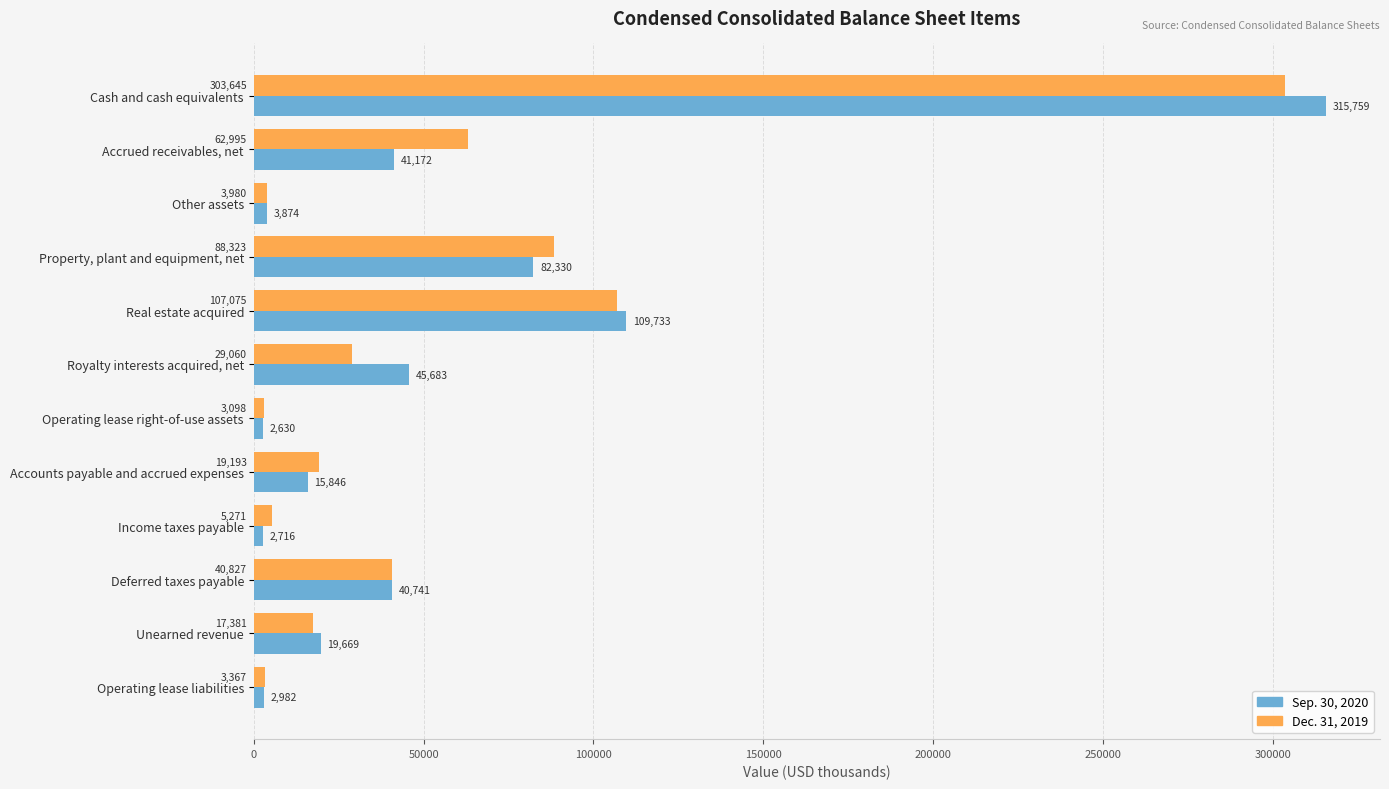

What is the average value of the Dec. 31, 2019 series?

57018